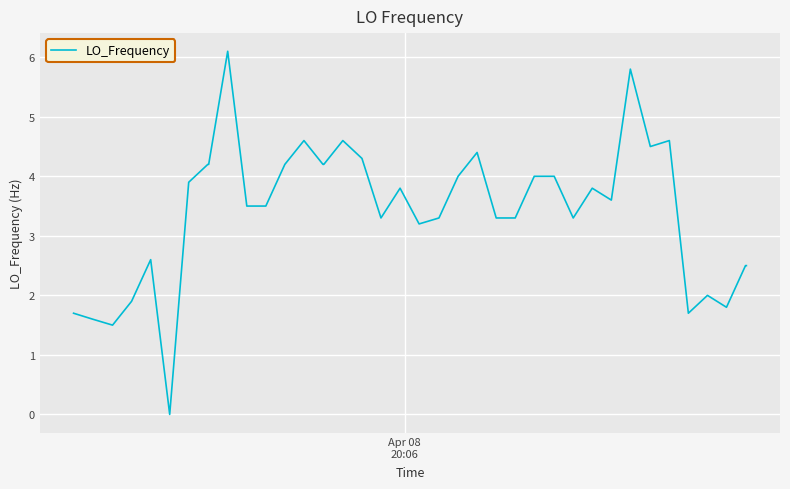

What is the greatest value displayed?

6.1